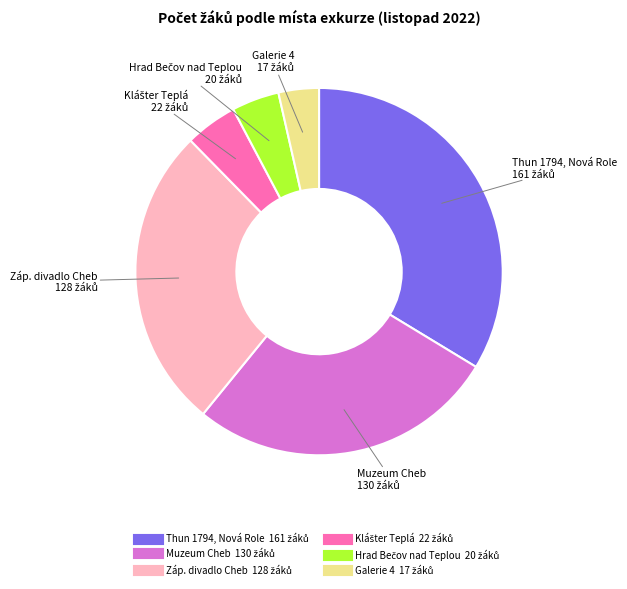

Does any single category account for the majority?

No